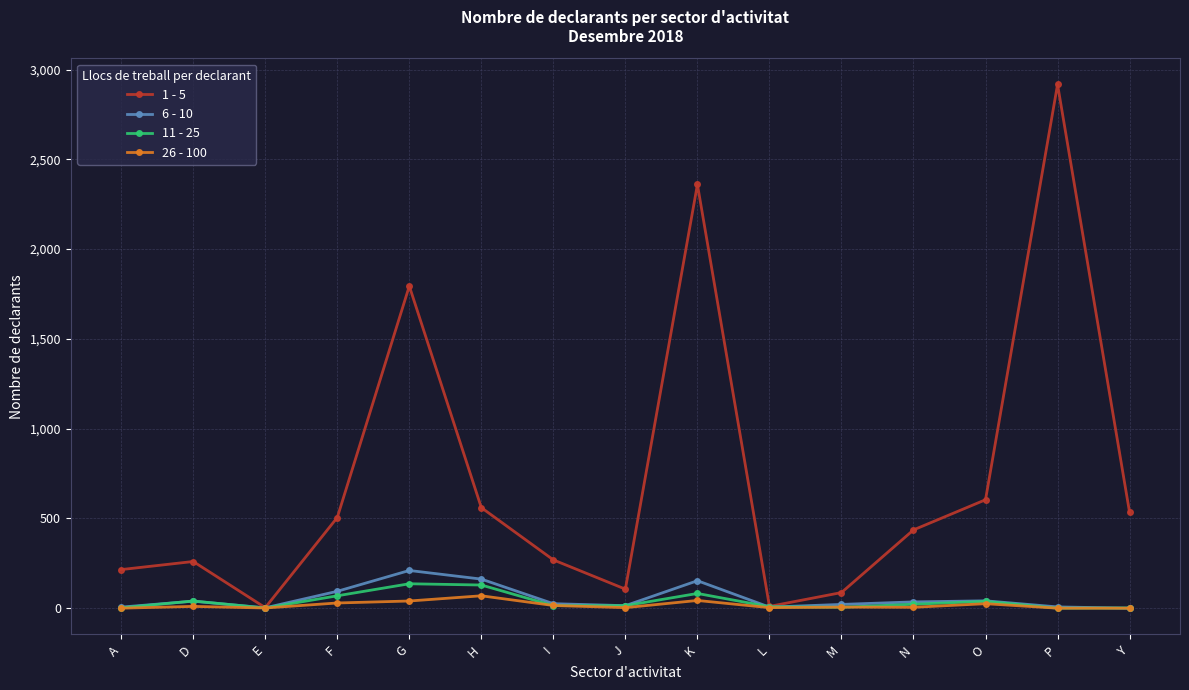

The value of 26 - 100 at Y is 0. True or false?

True